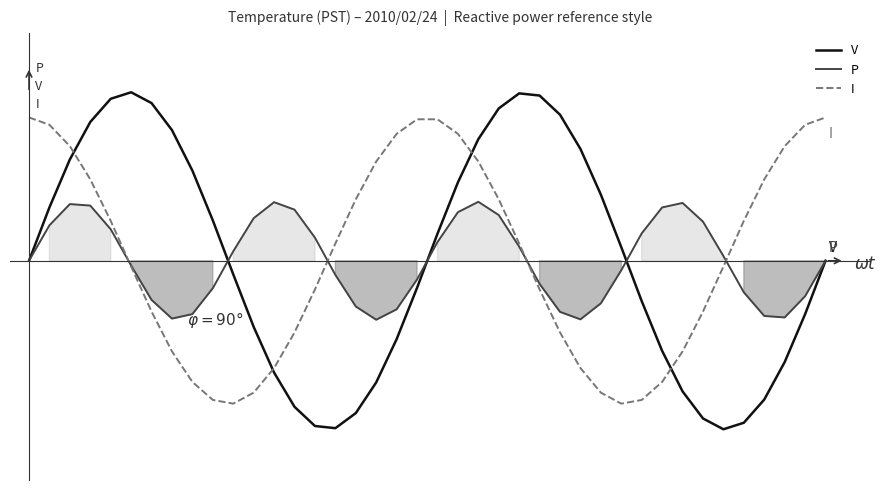

Reading left to right, list all the values displayed in this chart.

V: 0.0	0.3	0.6	0.8	1.0	1.0	0.9	0.8	0.5	0.2	-0.1	-0.4	-0.7	-0.9	-1.0	-1.0	-0.9	-0.7	-0.5	-0.2	0.2	0.5	0.7	0.9	1.0	1.0	0.9	0.7	0.4	0.1	-0.2	-0.5	-0.8	-0.9	-1.0	-1.0	-0.8	-0.6	-0.3	-0.0
P: 0.0	0.2	0.3	0.3	0.2	-0.0	-0.2	-0.3	-0.3	-0.2	0.1	0.3	0.3	0.3	0.1	-0.1	-0.3	-0.3	-0.3	-0.1	0.1	0.3	0.3	0.3	0.1	-0.1	-0.3	-0.3	-0.3	-0.1	0.2	0.3	0.3	0.2	0.0	-0.2	-0.3	-0.3	-0.2	-0.0
I: 0.8	0.8	0.7	0.5	0.2	-0.0	-0.3	-0.5	-0.7	-0.8	-0.8	-0.8	-0.6	-0.4	-0.2	0.1	0.4	0.6	0.8	0.8	0.8	0.8	0.6	0.4	0.1	-0.2	-0.4	-0.6	-0.8	-0.8	-0.8	-0.7	-0.5	-0.3	-0.0	0.2	0.5	0.7	0.8	0.8